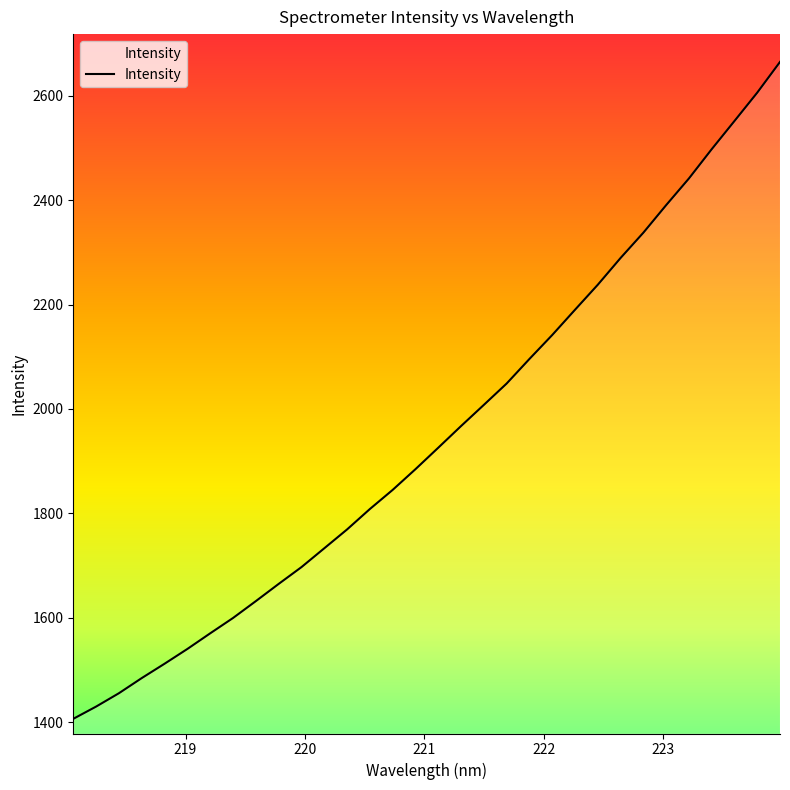

What is the average value?

1950.8